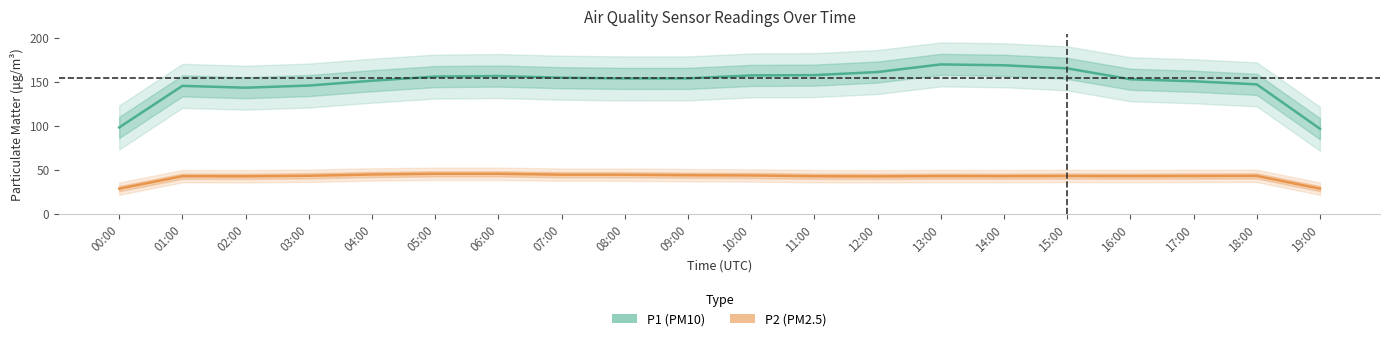

True or false: P2 and P1 cross at least once.

False